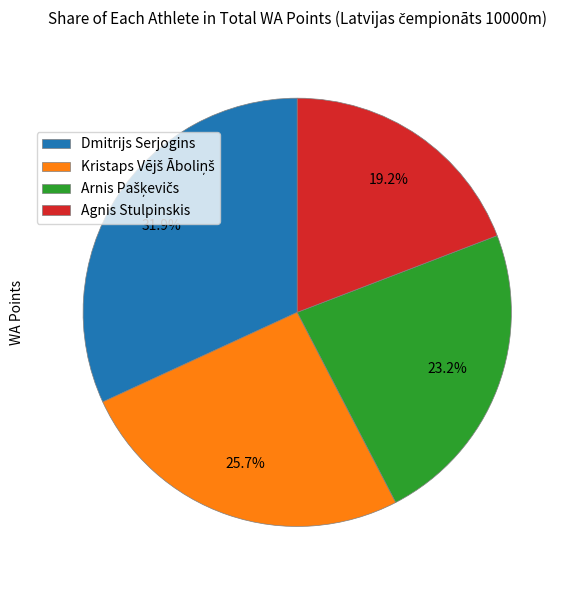

Which category has the smallest portion of the pie?

Agnis Stulpinskis